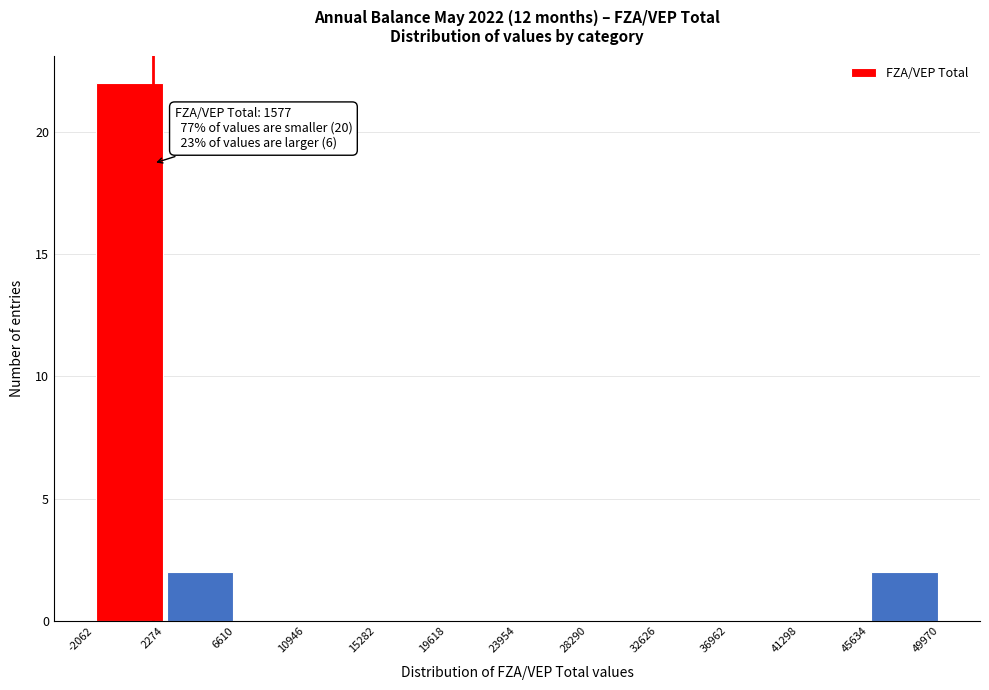

Which range on the x-axis has the tallest bar?

-2062 to 2274